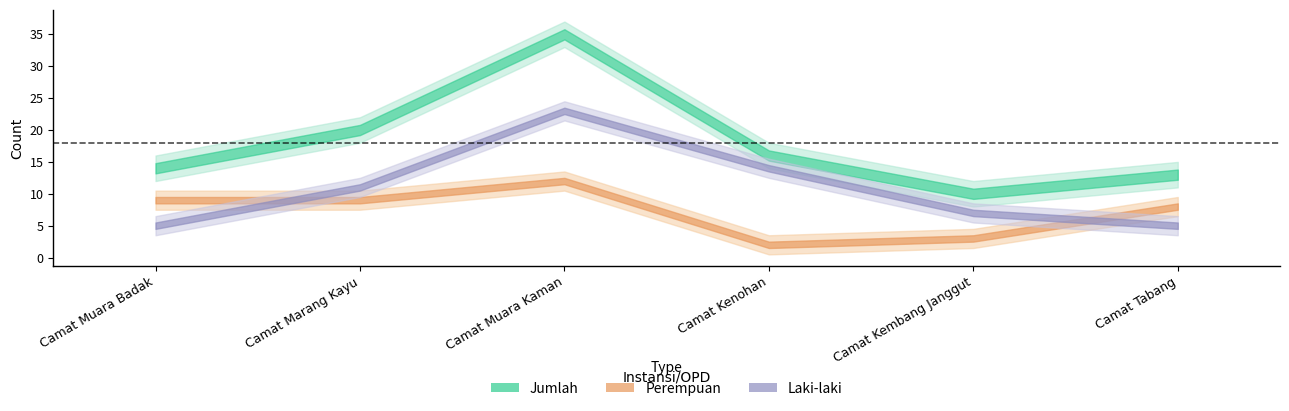

Rank the series by their average value, from lowest to highest.

Perempuan, Laki-laki, Jumlah